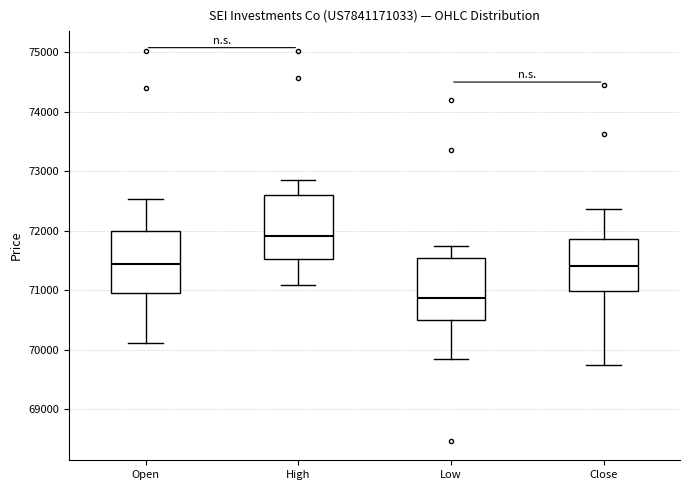

Reading left to right, transcribe this box plot: for each box, give where its median line is, the range the box spans, and where its two whiskers end, as read against the y-axis. The values are not printed on the chart, so give them approximately, as read against the axis.

Open: median 71400, box 71000 to 72000, whiskers 70100 to 72500
High: median 71900, box 71500 to 72600, whiskers 71100 to 72900
Low: median 70900, box 70500 to 71500, whiskers 69800 to 71700
Close: median 71400, box 71000 to 71900, whiskers 69700 to 72400